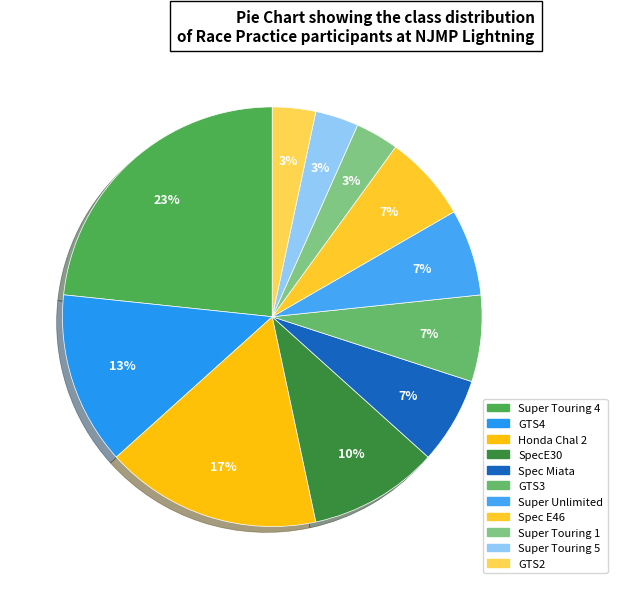

To the nearest percent, what is the average slice percentage?

9%